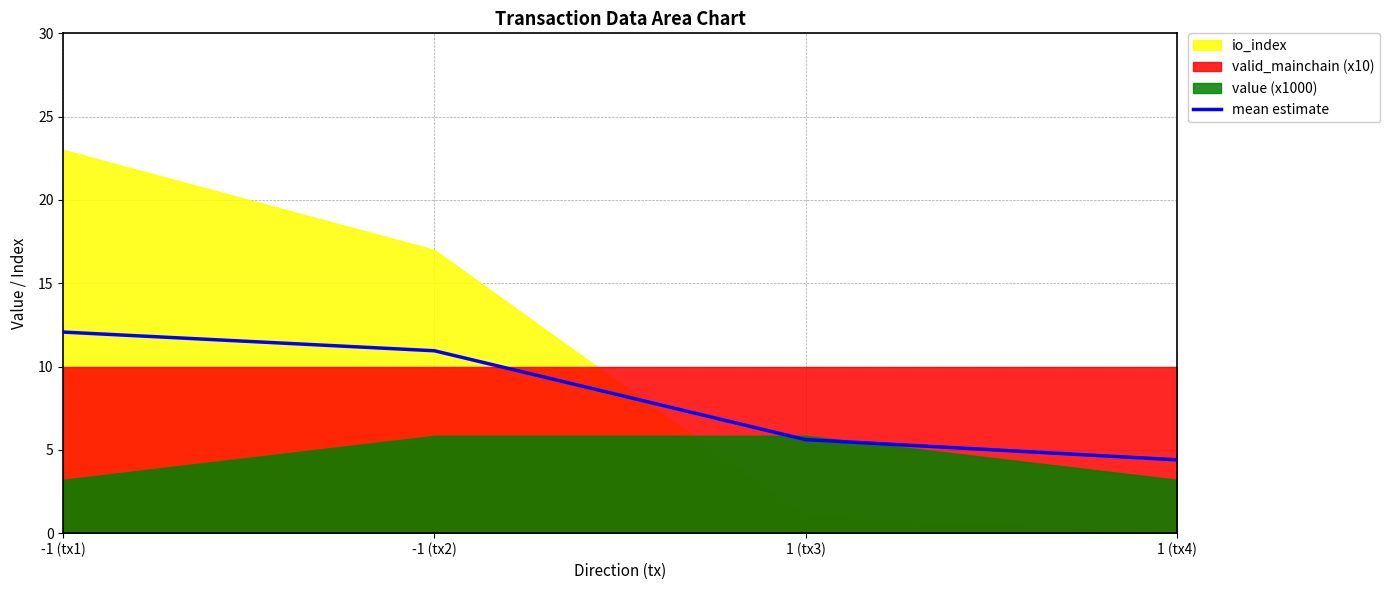

Reading right to left, transcribe all the data shown in this chart.

4.4	5.6	10.9	12.1